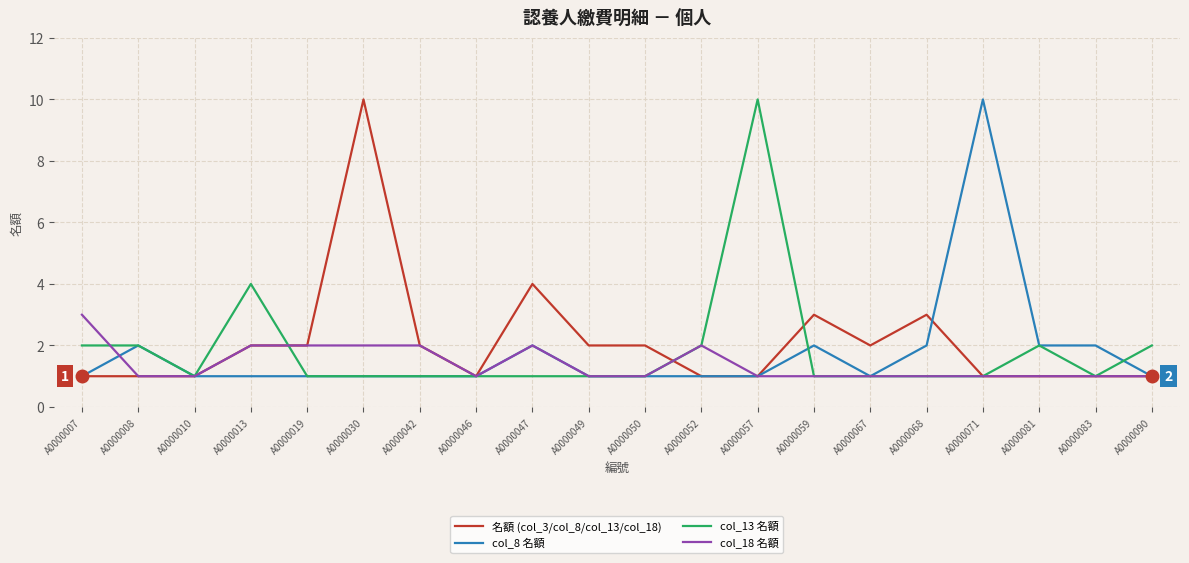

What is the minimum value shown in the chart?

1